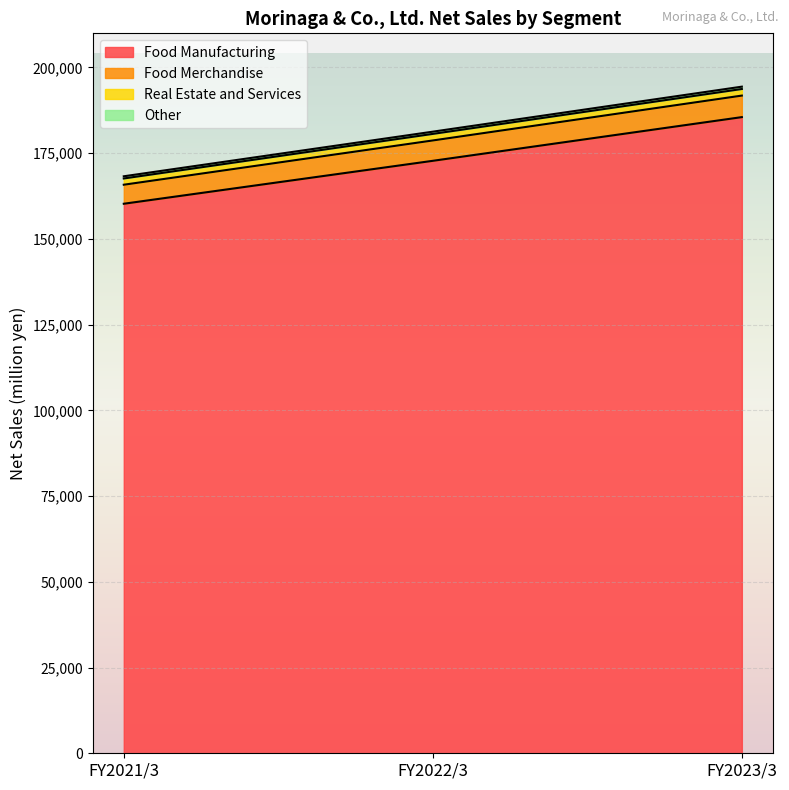

What is the lowest value of the Food Manufacturing series?

160231